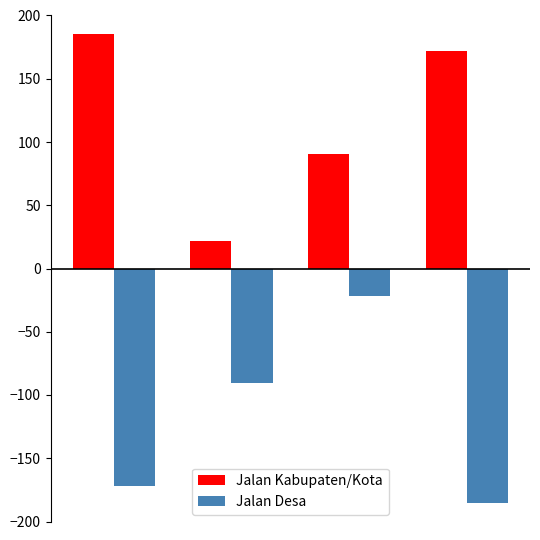

Which series has the largest total across all categories?

Jalan Kabupaten/Kota